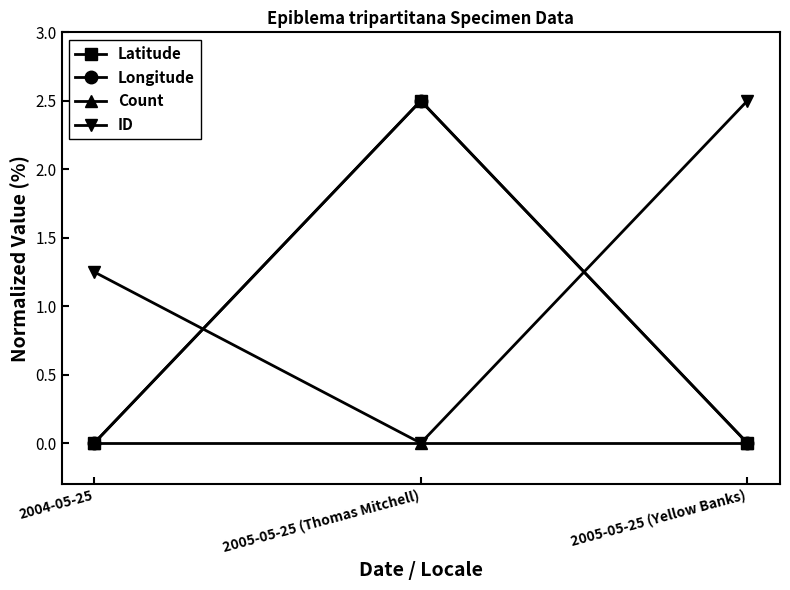

Rank the series at 2004-05-25 from highest to lowest value.

ID, Latitude, Longitude, Count